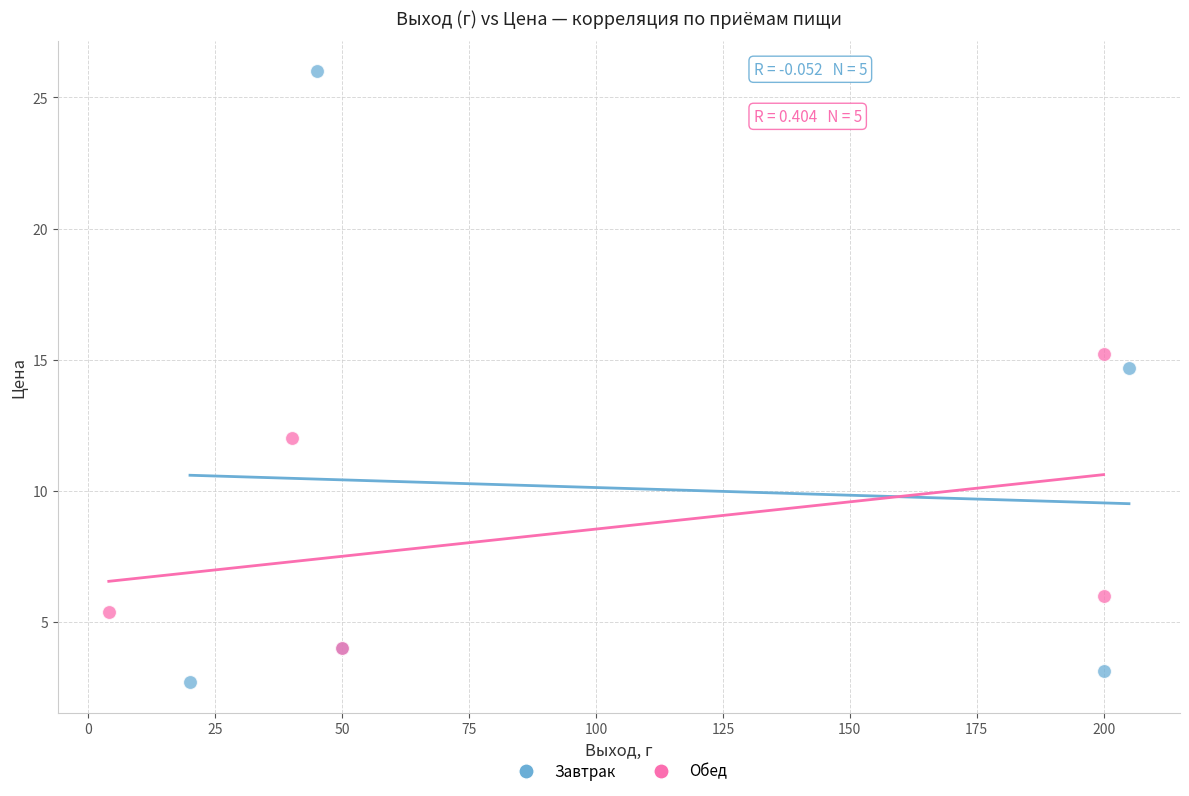

Which series has the widest spread of Y values?

Завтрак